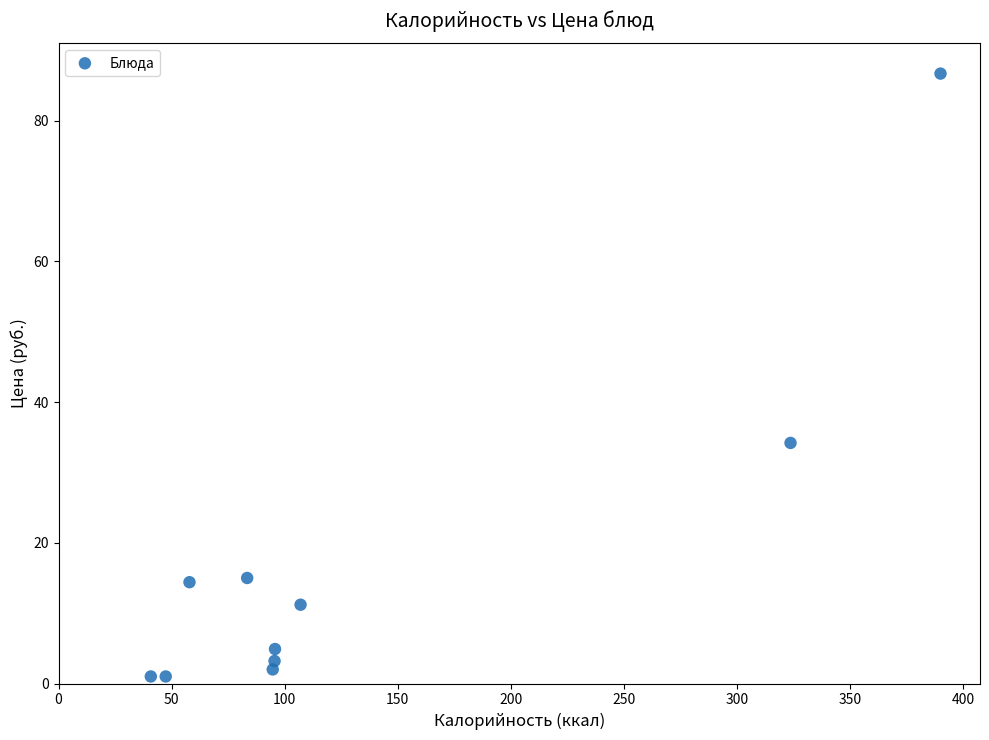

What Y value in the scatter plot is closest to 43?

34.2